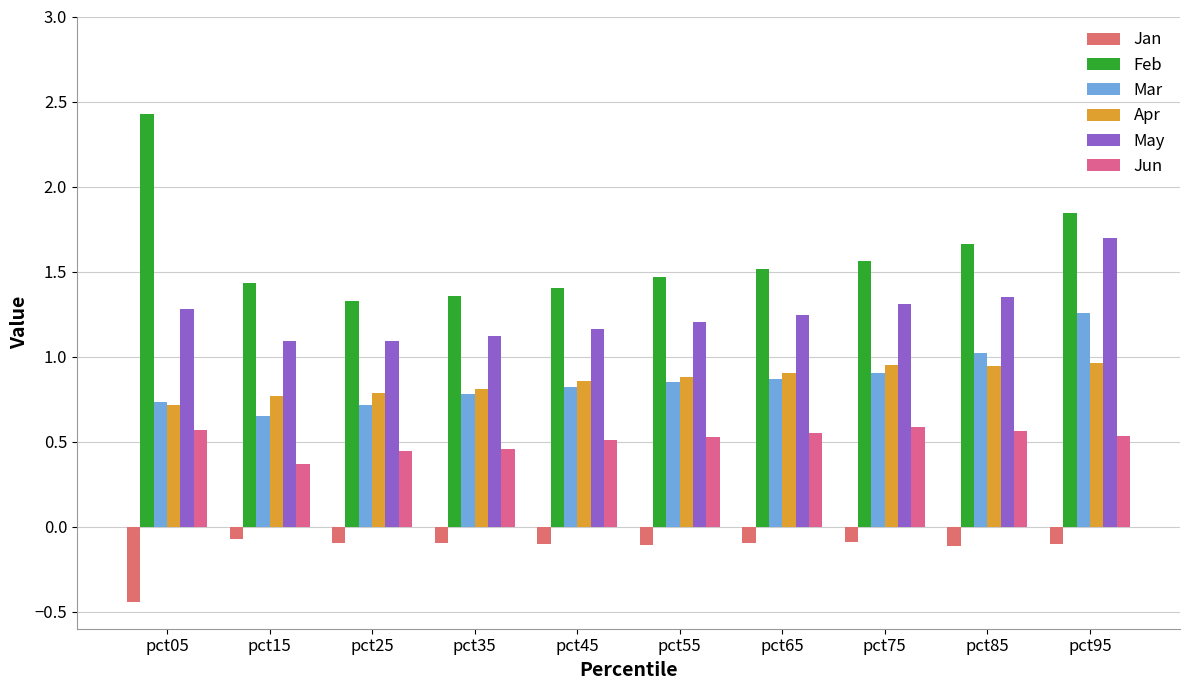

At which category is the sum across all series the highest?

pct95